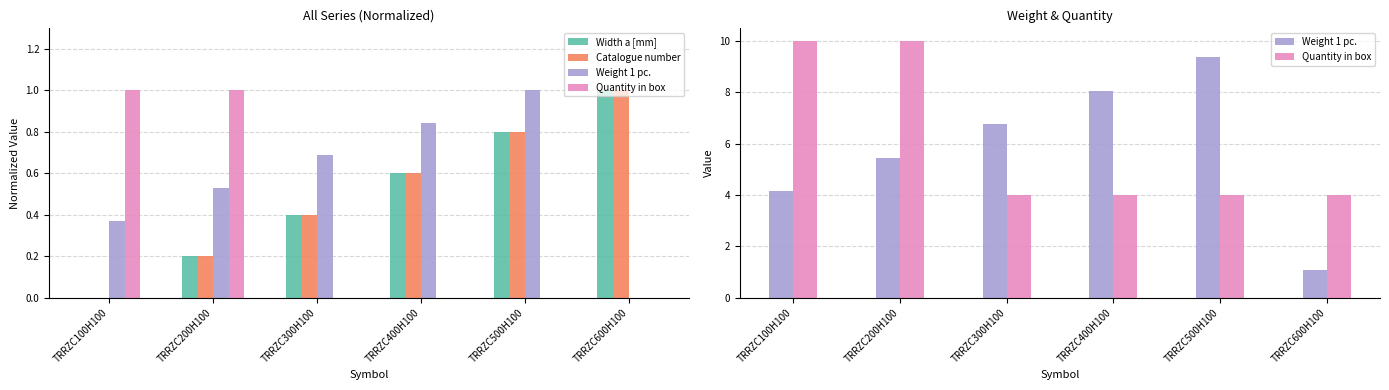

What is the total value across all series at TRRZC500H100?

15.0